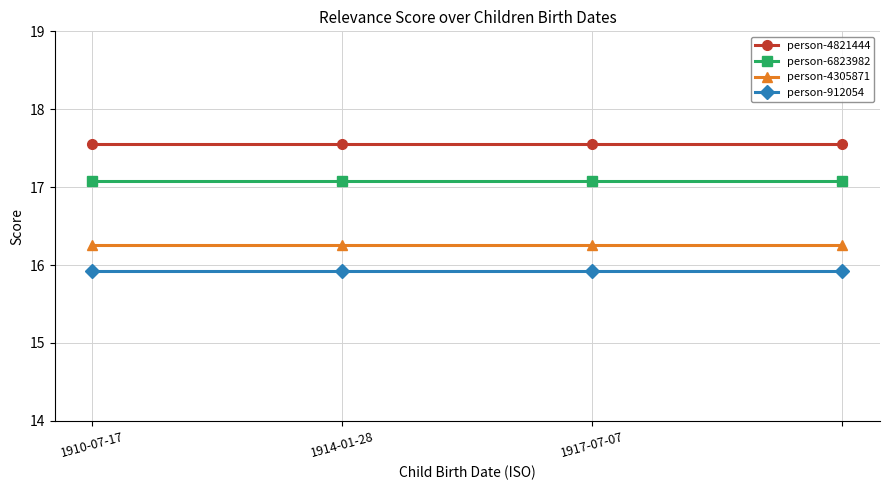

At how many categories does at least one series exceed 16?

4